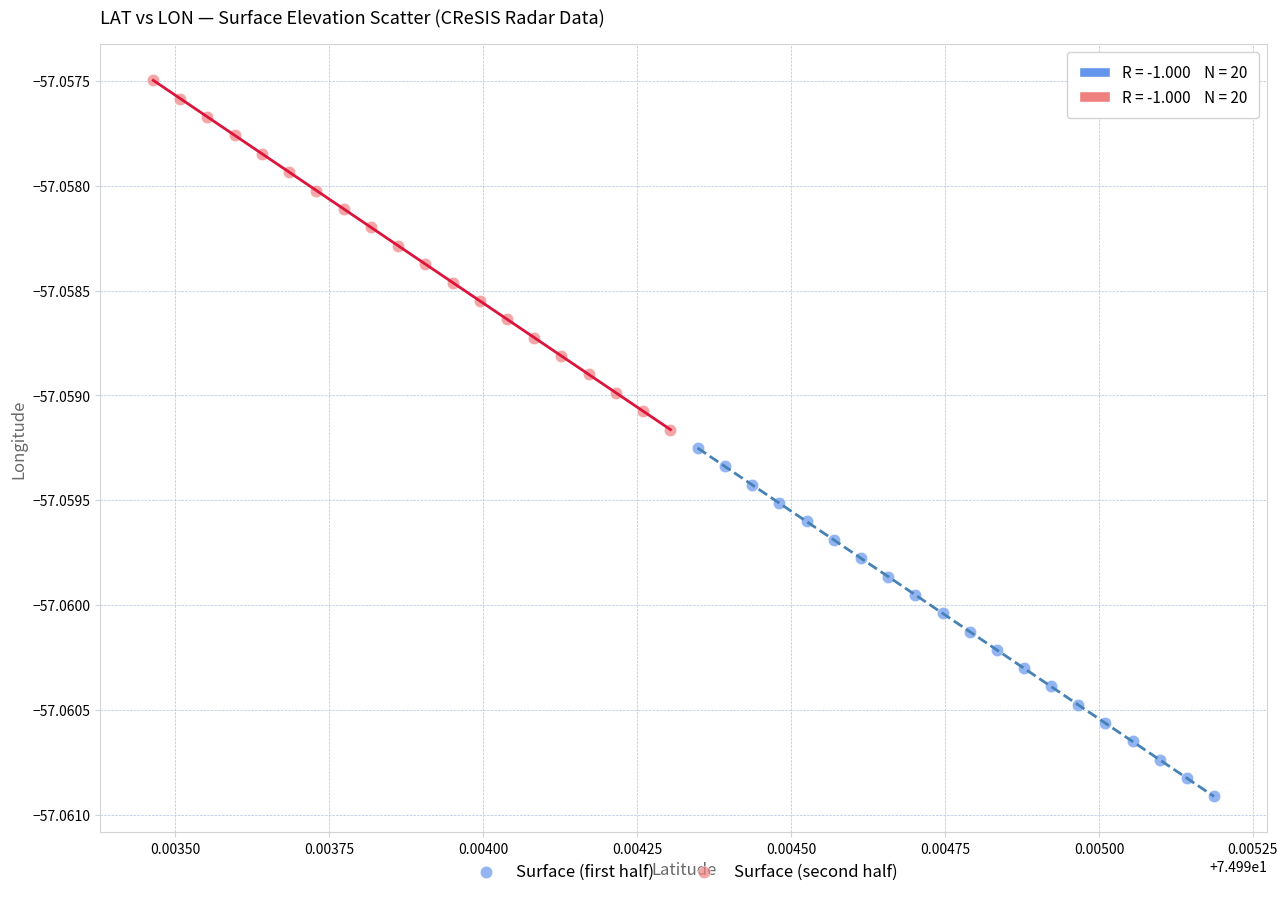

What are all the series names shown in the legend?

Surface (first half), Surface (second half)